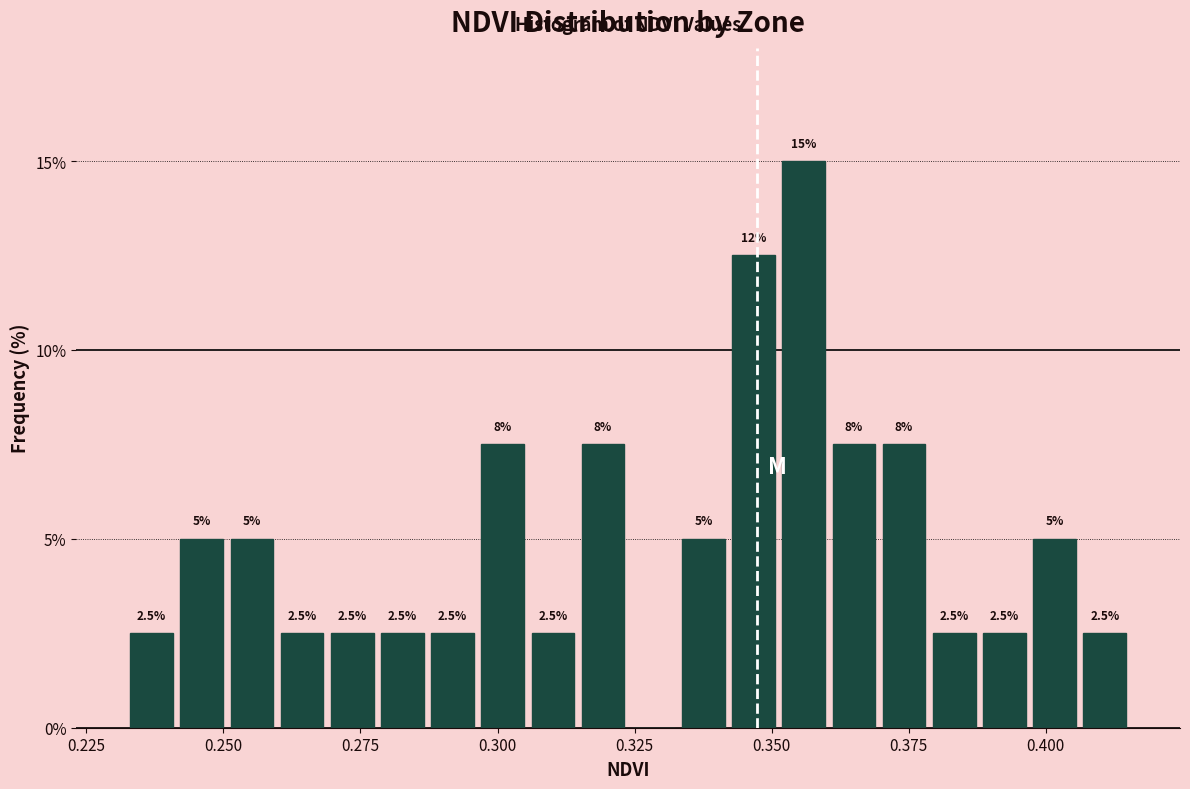

Read against the x-axis, roughly where is the centre of the tallest bar?

0.355